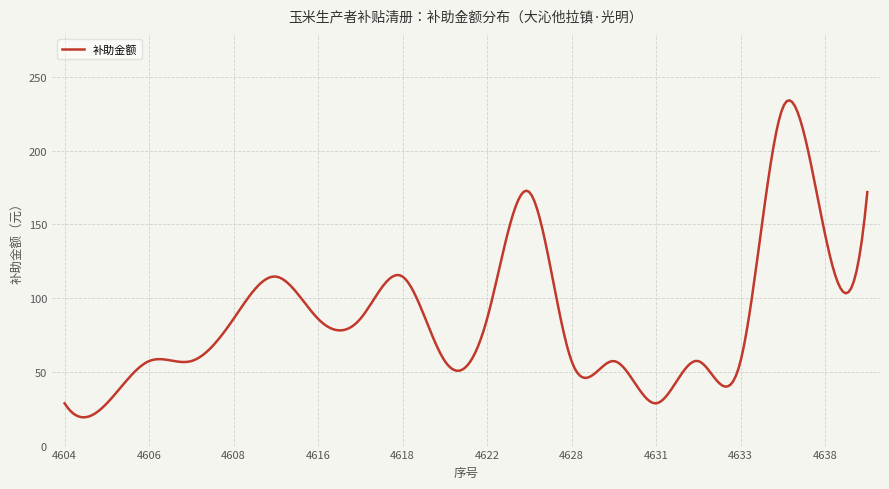

What is the minimum value shown in the chart?

19.2